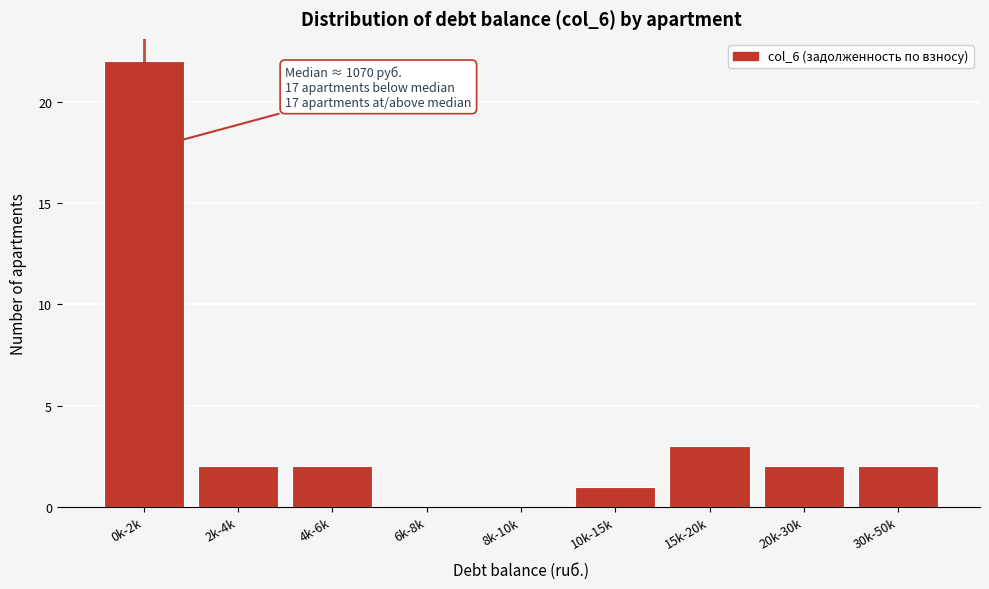

Reading left to right, what are all the values shown in this chart?

0k-2k=22	2k-4k=2	4k-6k=2	6k-8k=0	8k-10k=0	10k-15k=1	15k-20k=3	20k-30k=2	30k-50k=2